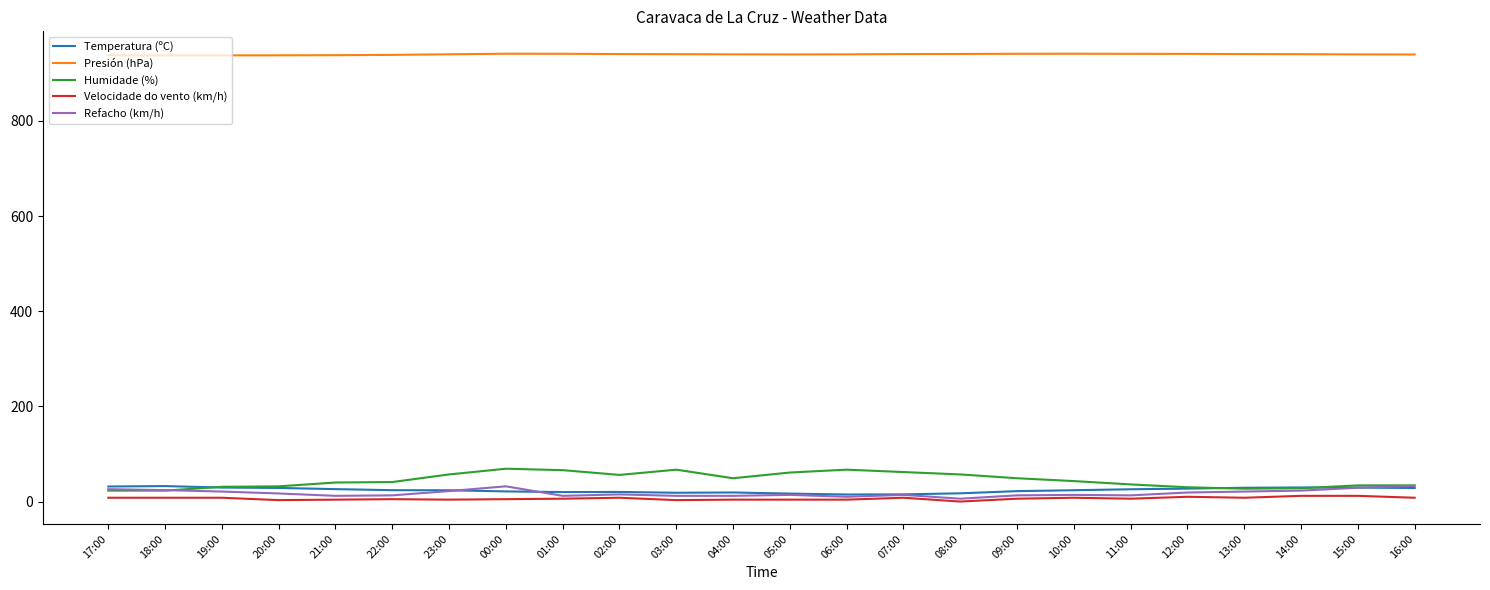

True or false: Humidade (%) has a value of 13.4 at 03:00.

False